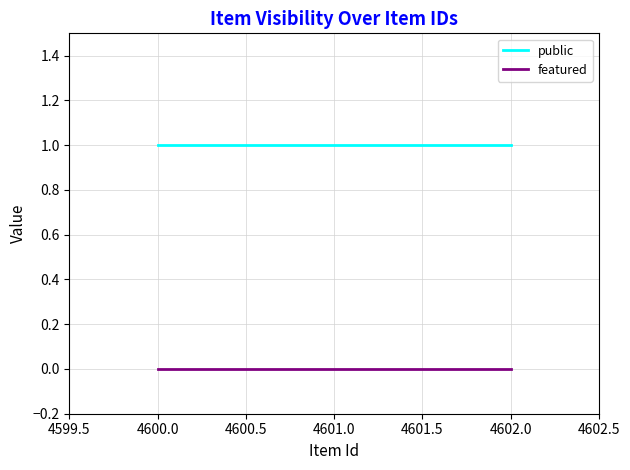

Rank the series at 4601.0 from highest to lowest value.

public, featured